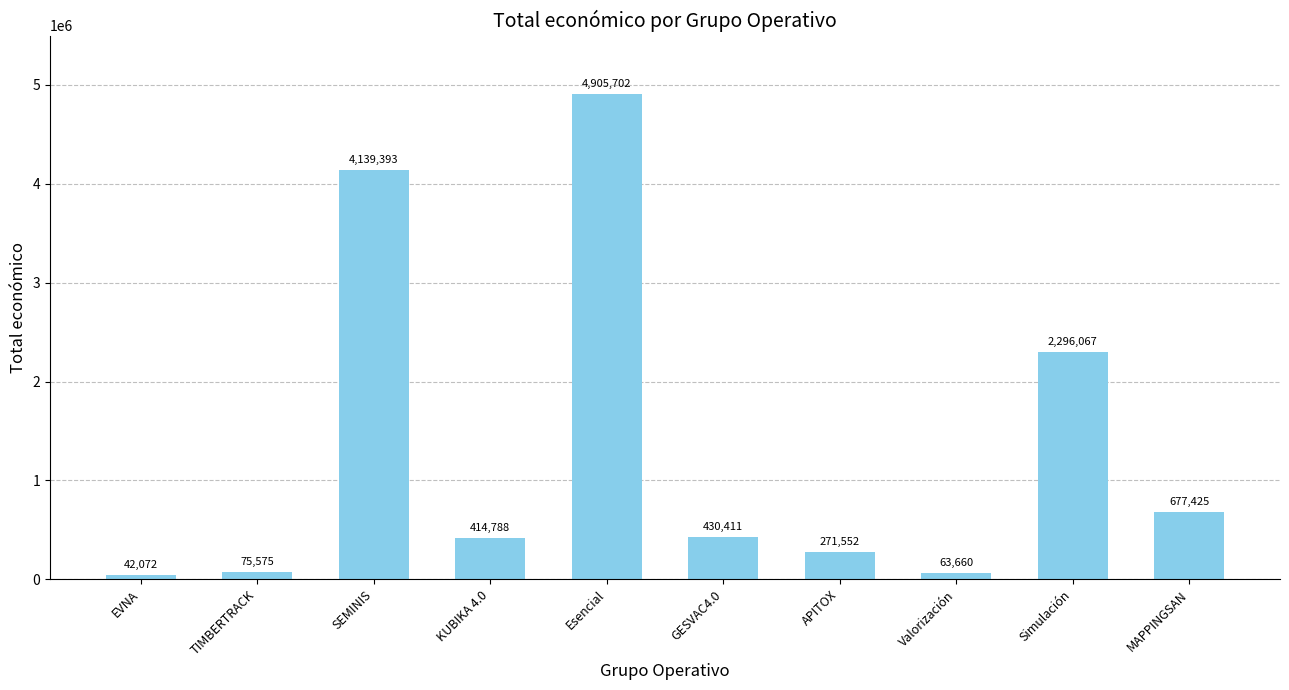

What position from the right is EVNA?

10